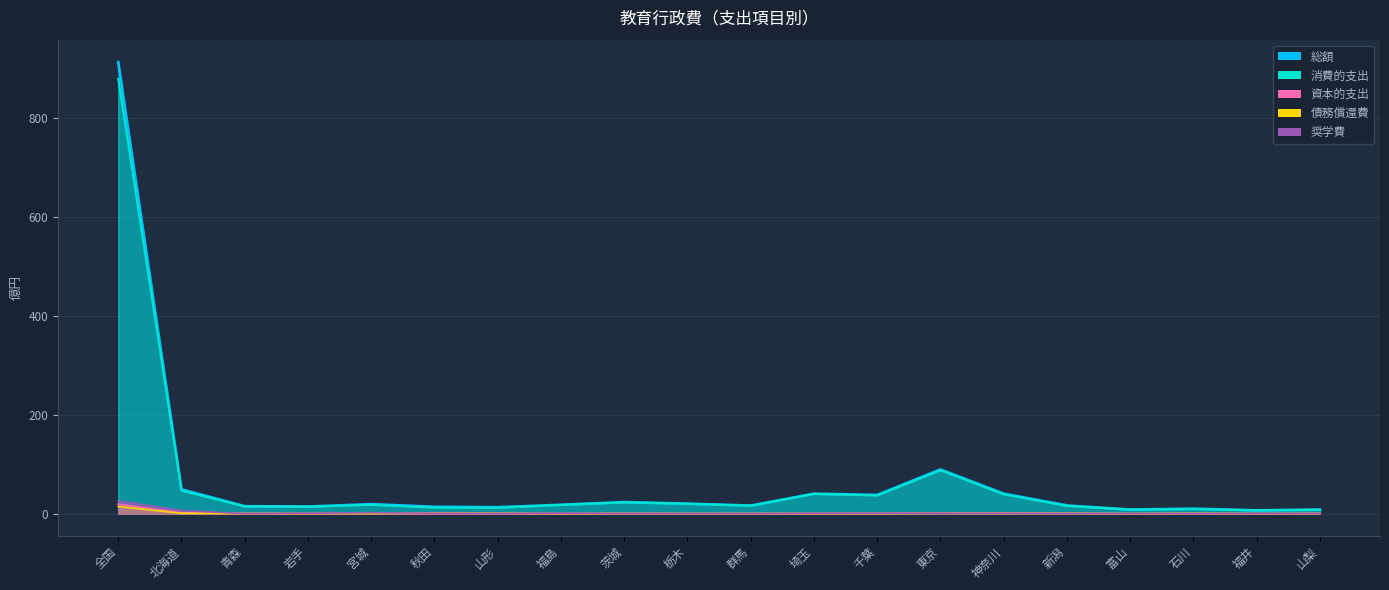

Is the value of 総額 at 新潟 greater than the value of 奨学費 at 富山?

Yes